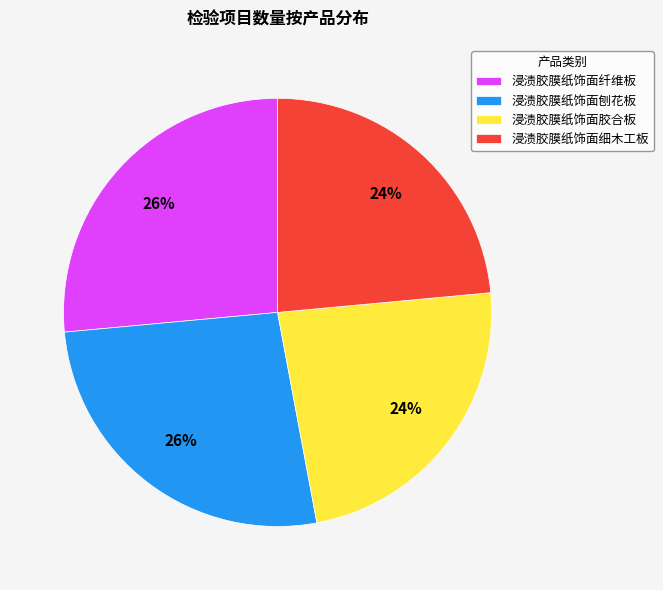

The 浸渍胶膜纸饰面细木工板 slice represents 24% of the pie. True or false?

True